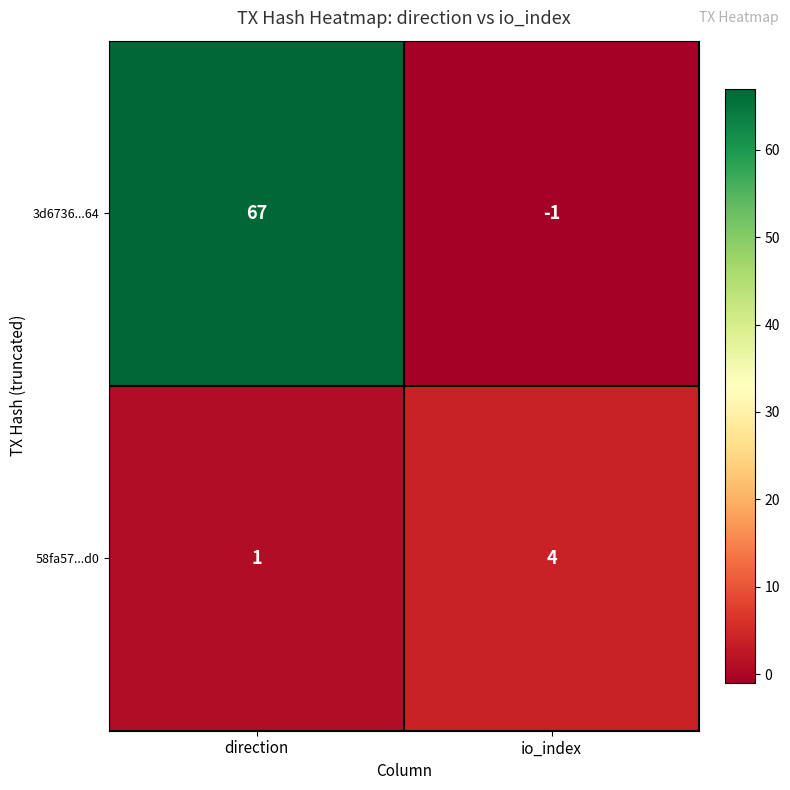

The value of 58fa57...d0 at io_index is 4. True or false?

True